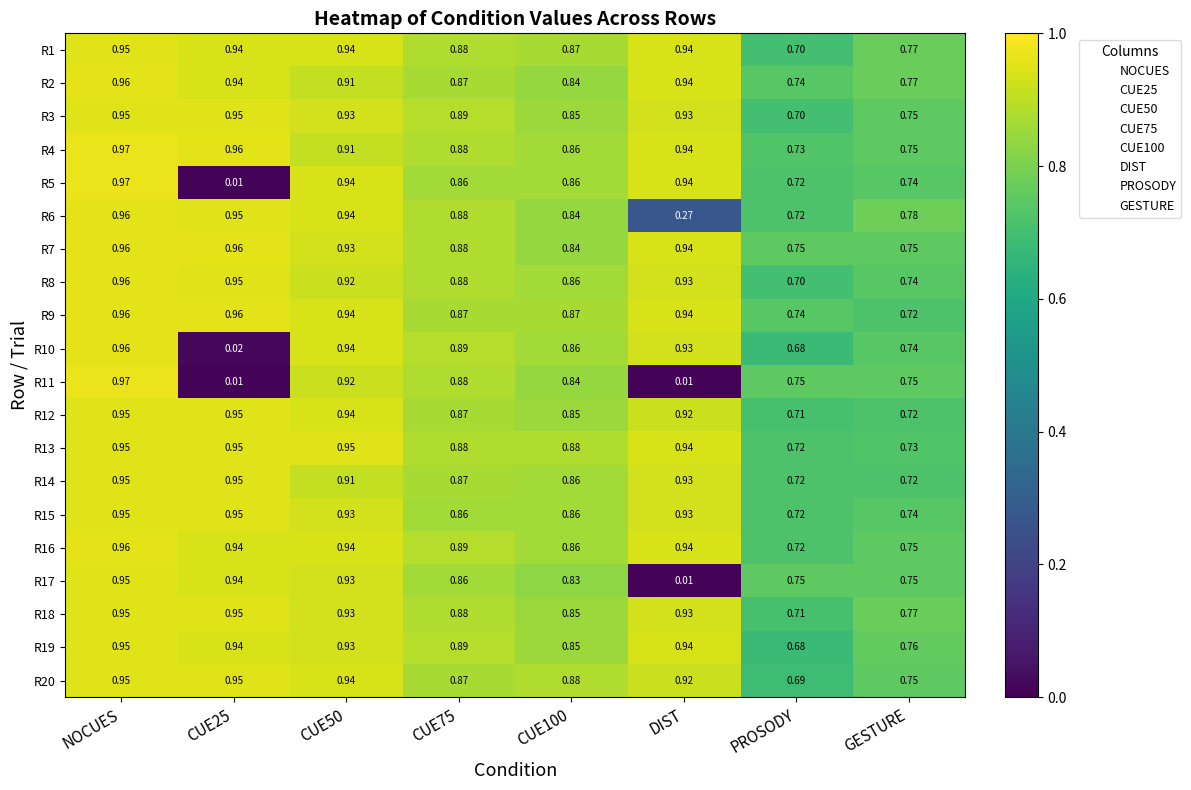

At which label does R17 reach its minimum?

DIST